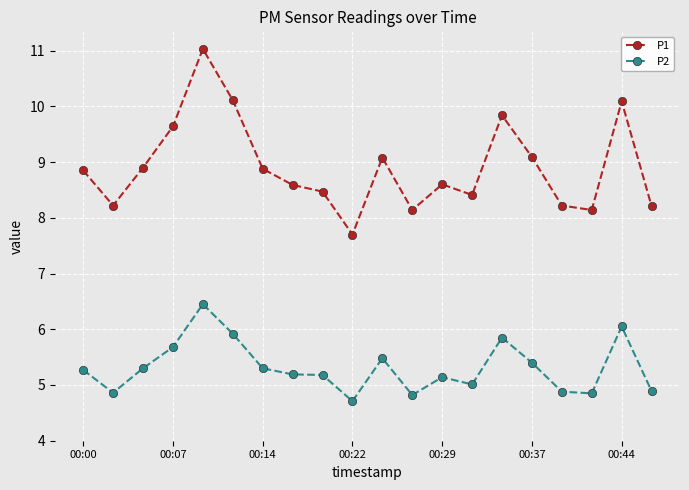

Which series has the widest spread of values?

P1